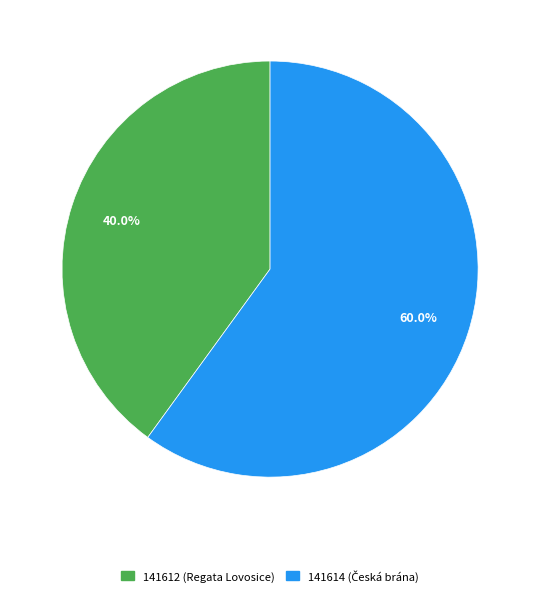

What portion of the pie excludes 141612?

60.0%